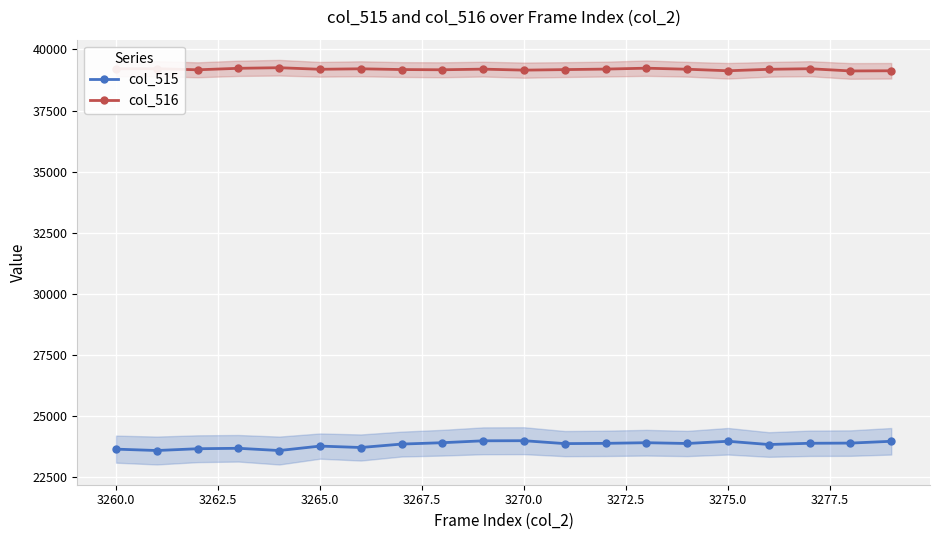

What is the minimum value for col_516?

39121